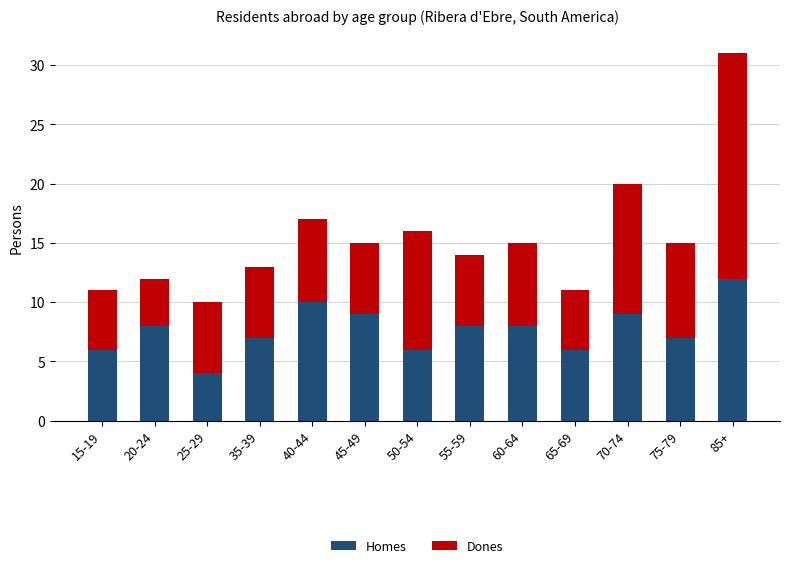

True or false: Homes has a value of 6 at 50-54.

True